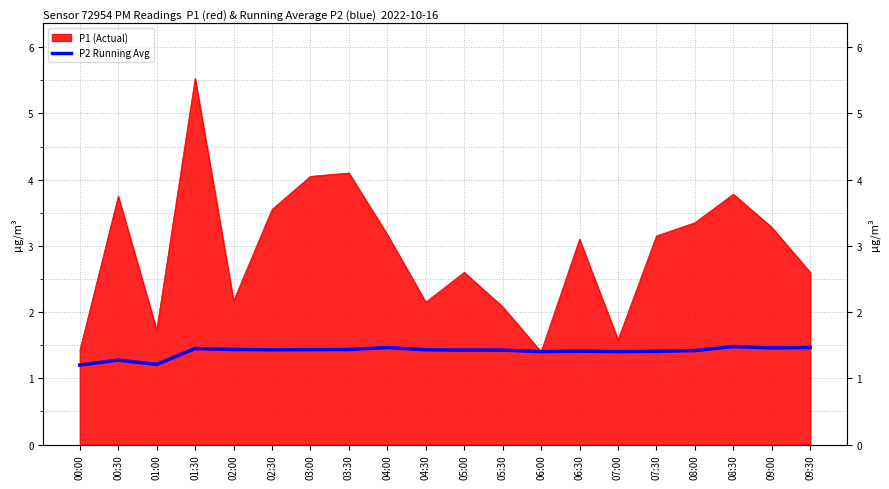

What is the label of the 16th point from the right?

02:00